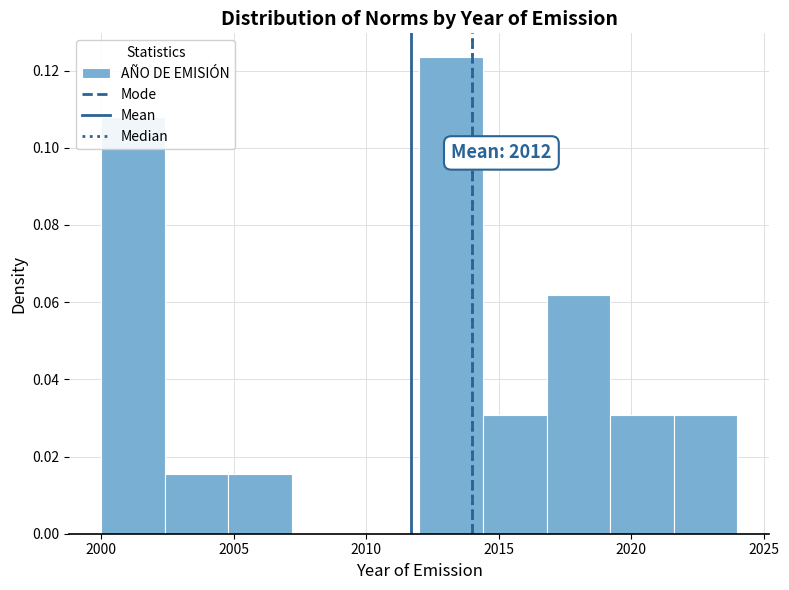

Over which range of the x-axis is the bar tallest?

2012.0 to 2014.4